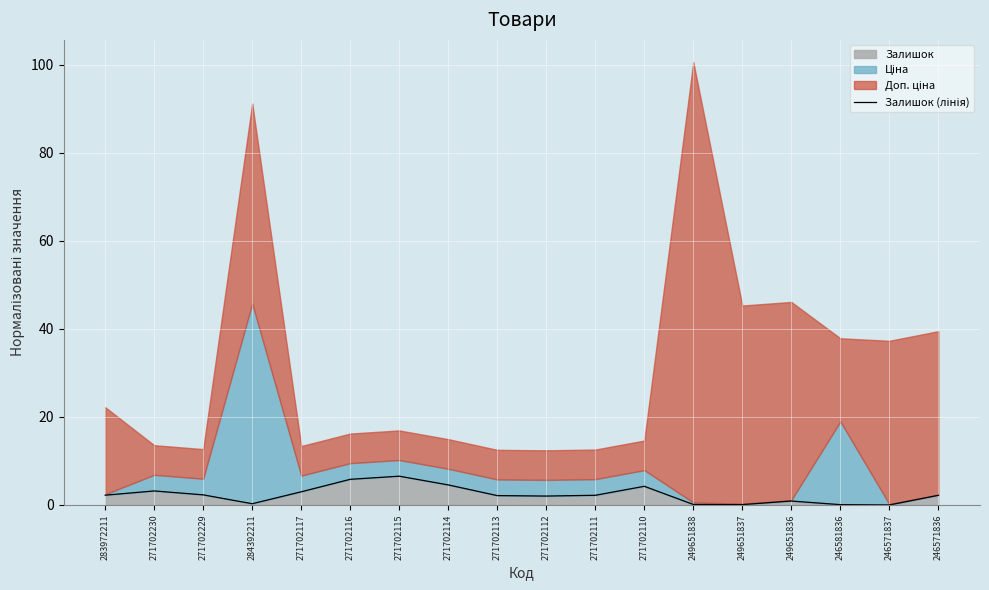

How many interior local valleys (lower than both neighbors) does the data have?

4